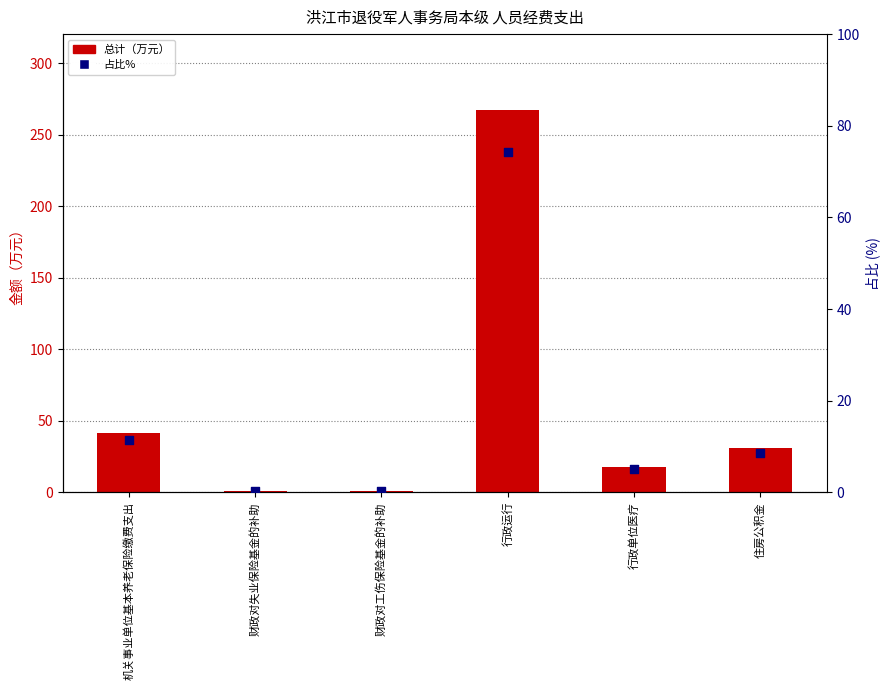

Is the value of 占比% at 行政单位医疗 greater than the value of 总计（万元） at 机关事业单位基本养老保险缴费支出?

No